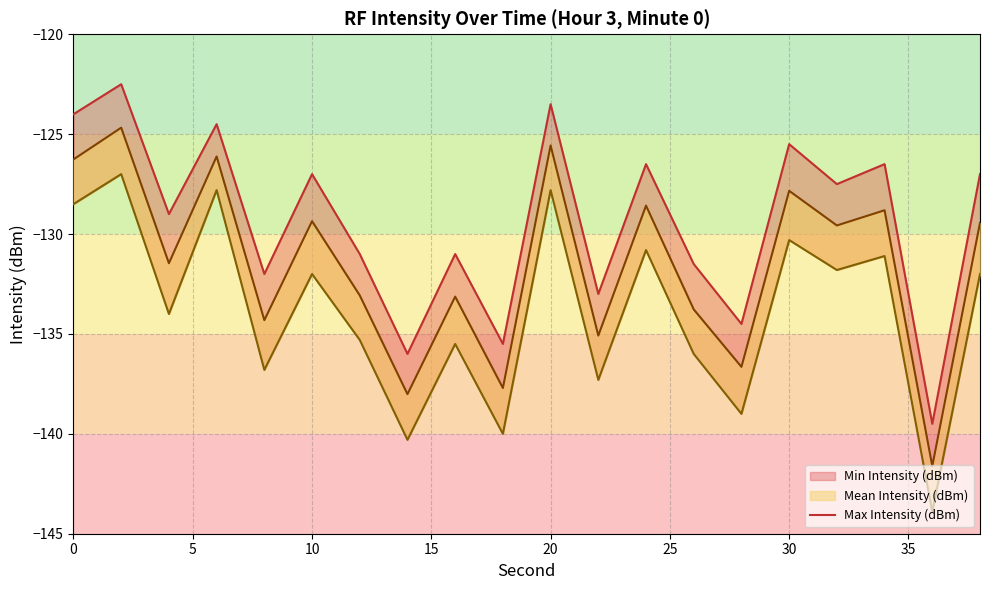

What is the greatest value displayed?

-122.5